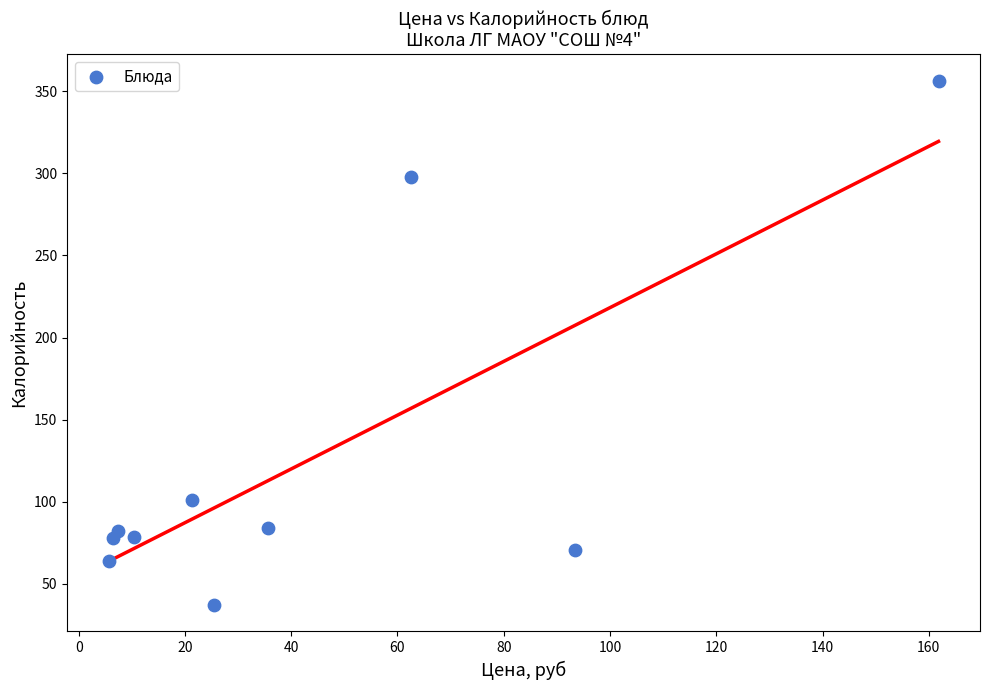

What Y value in the scatter plot is closest to 196?

101.0